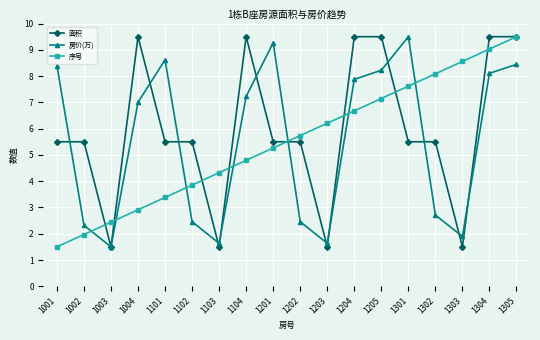

True or false: 面积 has more than 0 interior local peaks.

True